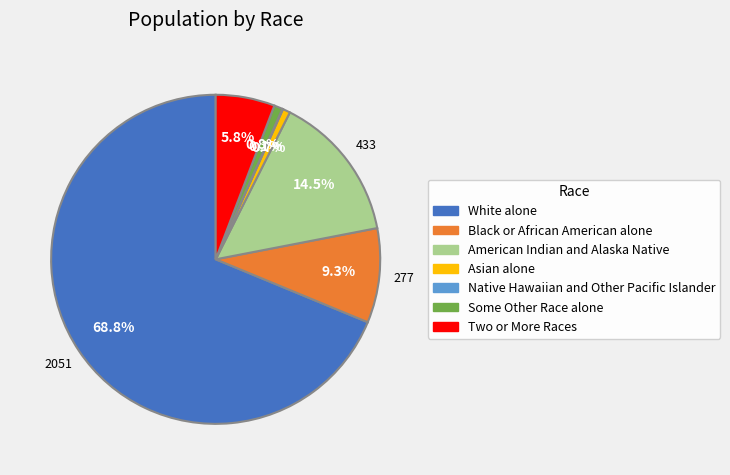

Which category has the biggest portion of the pie?

White alone